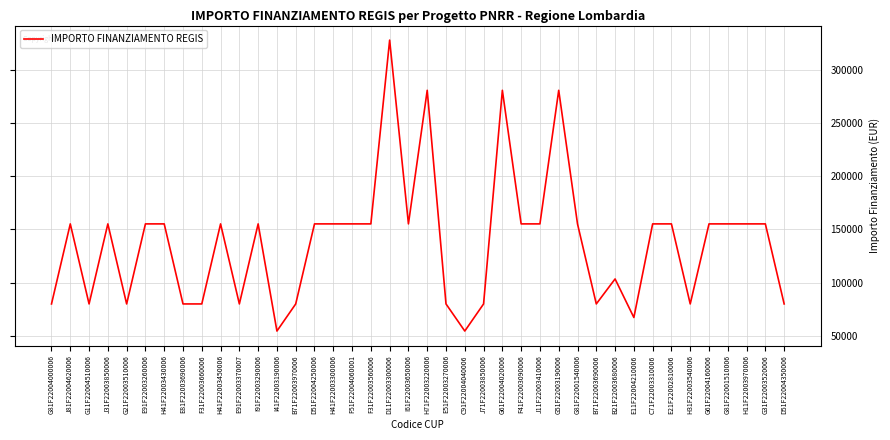

True or false: the data has more than 2 interior local peaks.

True